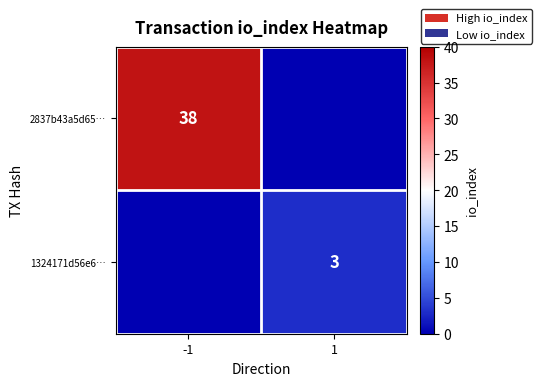

The value of 1324171d56e6… at 1 is 5. True or false?

False